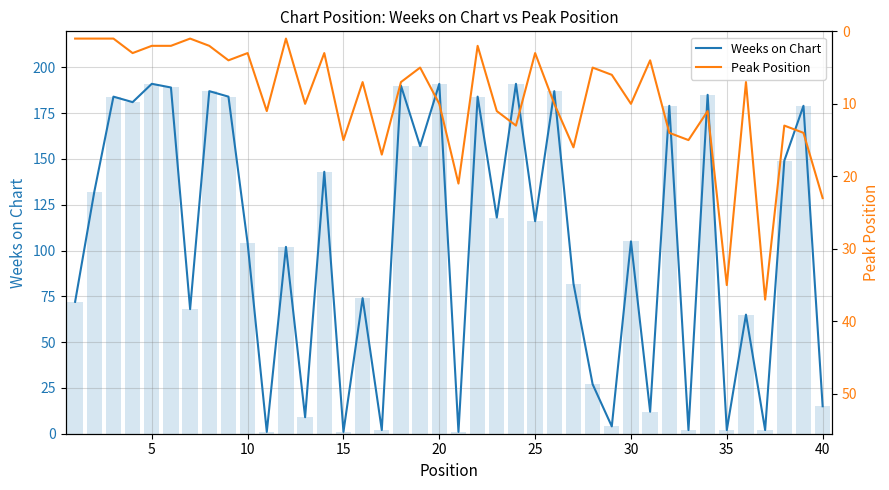

What is the maximum value for Weeks on Chart?

191